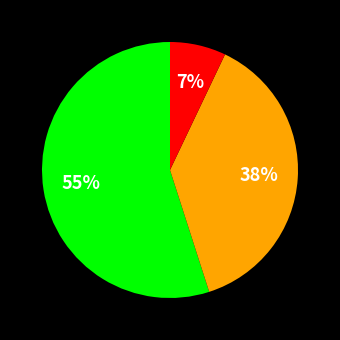

To the nearest percent, what is the difference between the largest and smallest slice percentages?

48%